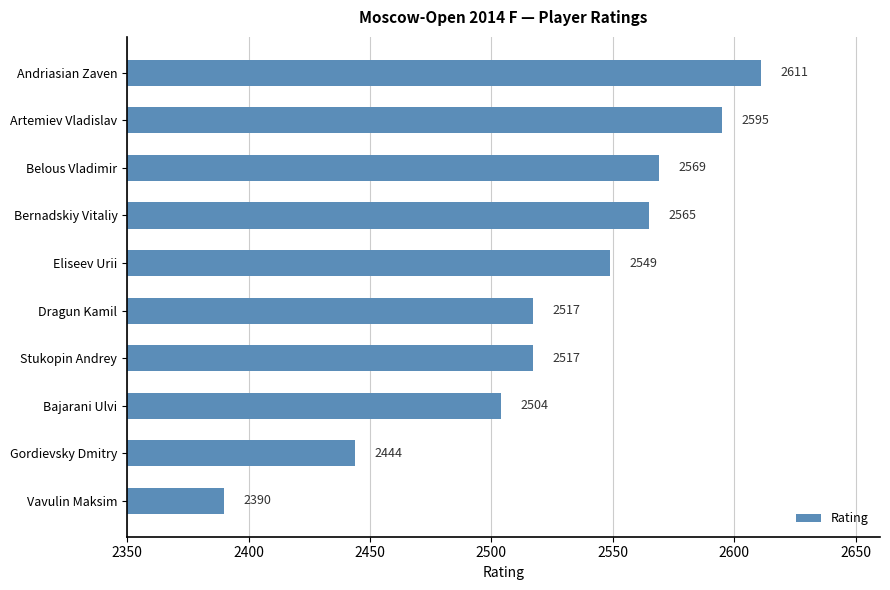

Reading top to bottom, transcribe all the data shown in this chart.

2611	2595	2569	2565	2549	2517	2517	2504	2444	2390